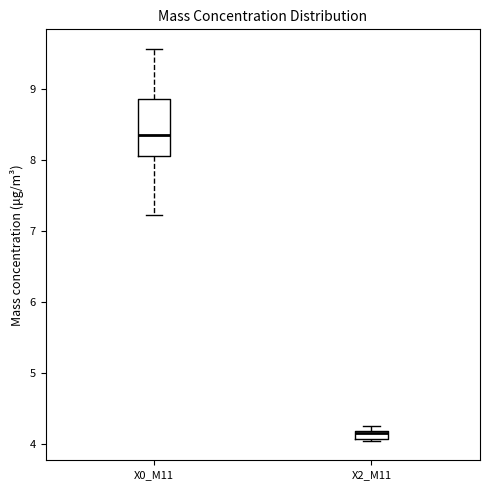

Comparing the boxes themselves (not the whiskers), which one is the tallest?

X0_M11